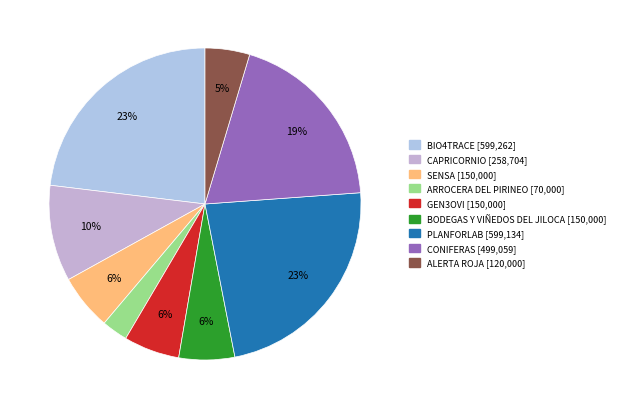

To the nearest percent, what is the difference between the largest and smallest slice percentages?

20%